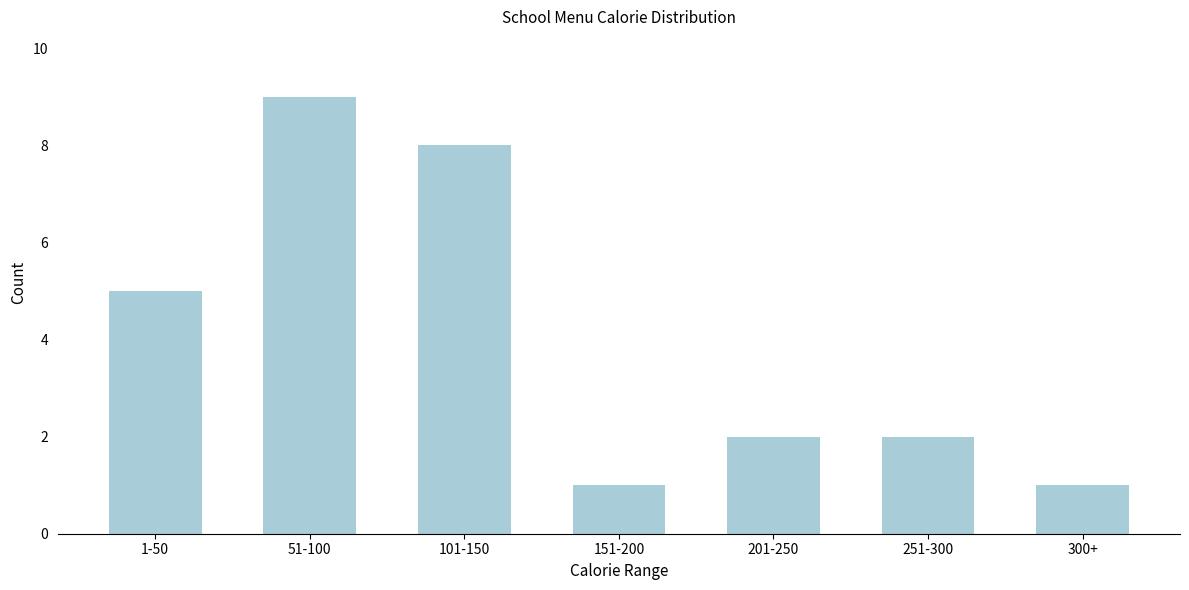

Reading left to right, what are all the values shown in this chart?

1-50=5	51-100=9	101-150=8	151-200=1	201-250=2	251-300=2	300+=1